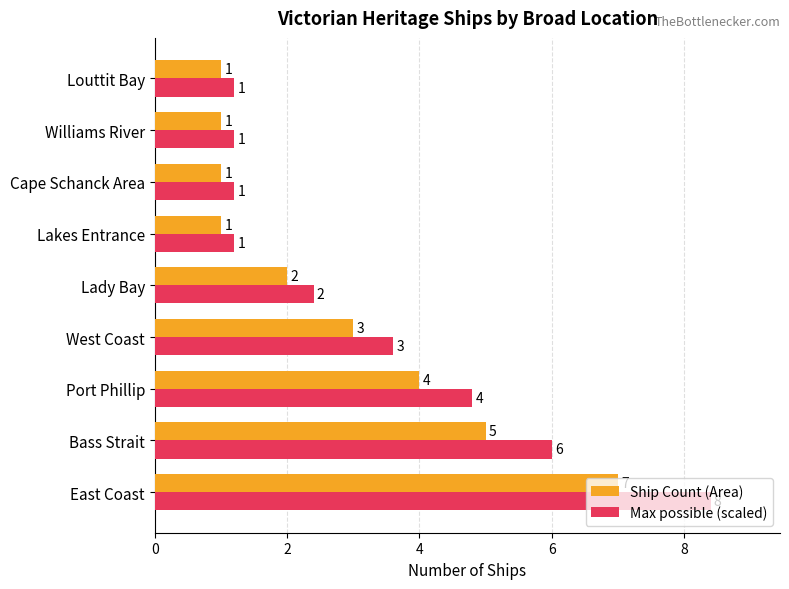

Is it true that Ship Count (Area) equals 4.0 at Port Phillip?

True